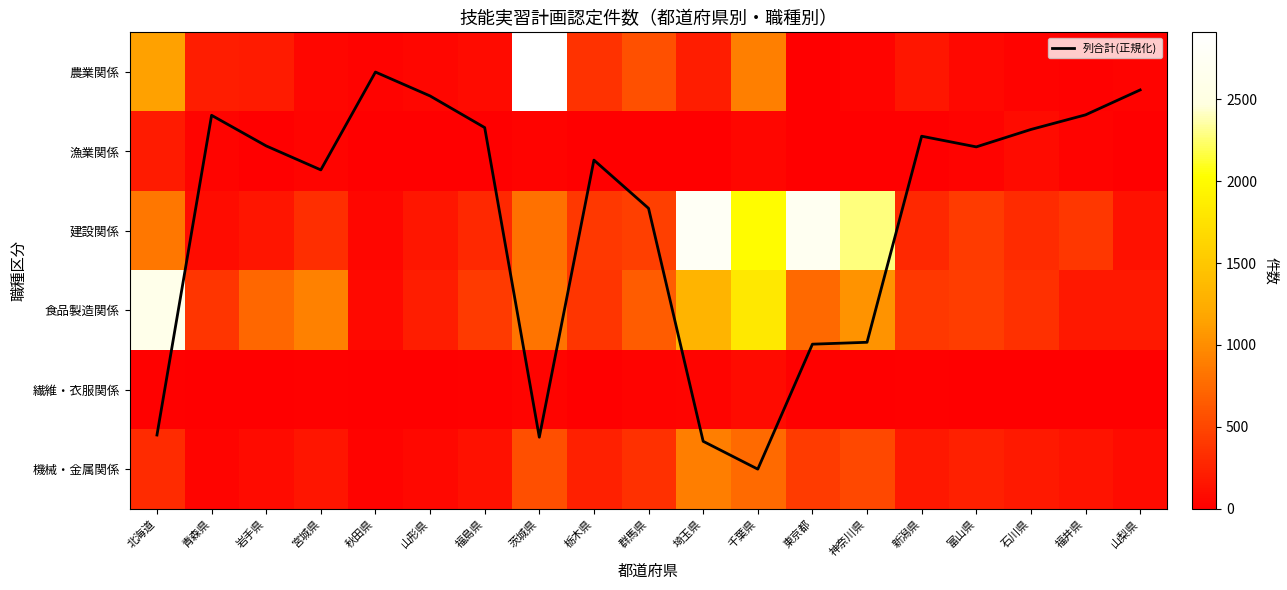

How many categories are shown in the chart?

19